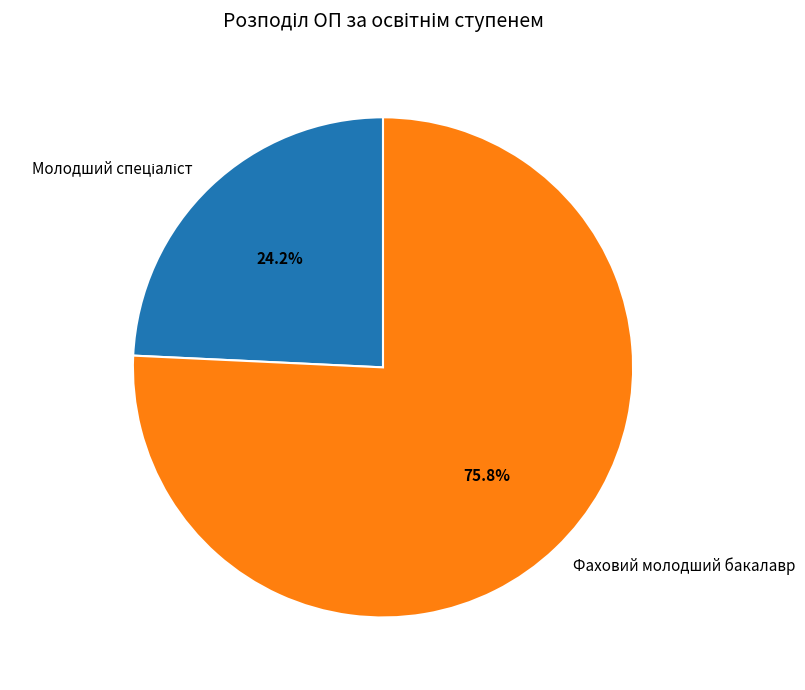

Which category has the biggest portion of the pie?

Фаховий молодший бакалавр